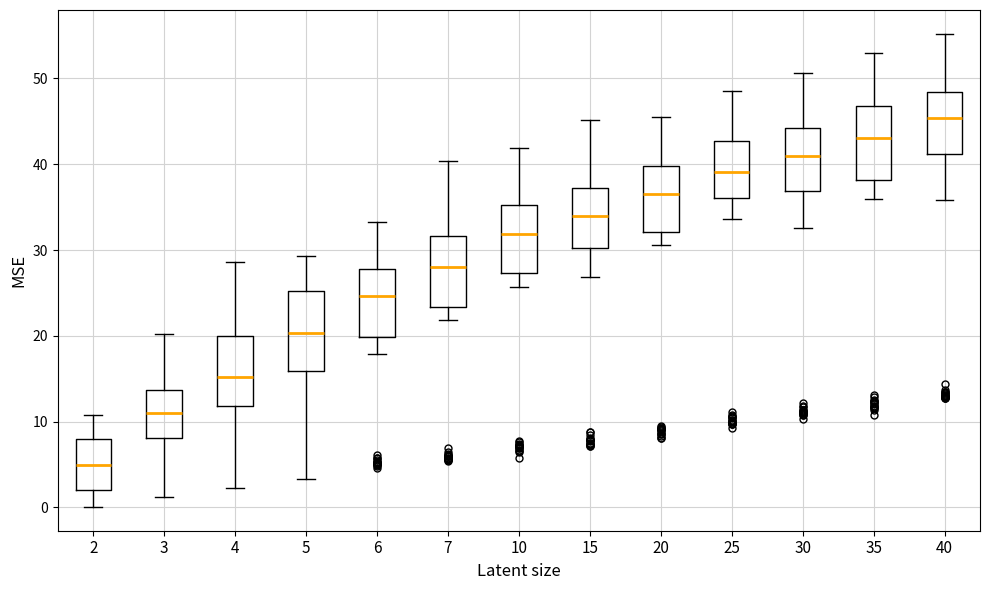

Reading left to right, read every box against the y-axis: the position of its median line, the range the box covers, and the ends of its whiskers. The values are not printed on the chart, so give them approximately, as read against the axis.

2: median 5, box 2 to 8, whiskers 0 to 11
3: median 11, box 8 to 14, whiskers 1 to 20
4: median 15, box 12 to 20, whiskers 2 to 29
5: median 20, box 16 to 25, whiskers 3 to 29
6: median 25, box 20 to 28, whiskers 18 to 33
7: median 28, box 23 to 32, whiskers 22 to 40
10: median 32, box 27 to 35, whiskers 26 to 42
15: median 34, box 30 to 37, whiskers 27 to 45
20: median 37, box 32 to 40, whiskers 31 to 45
25: median 39, box 36 to 43, whiskers 34 to 49
30: median 41, box 37 to 44, whiskers 33 to 51
35: median 43, box 38 to 47, whiskers 36 to 53
40: median 45, box 41 to 48, whiskers 36 to 55